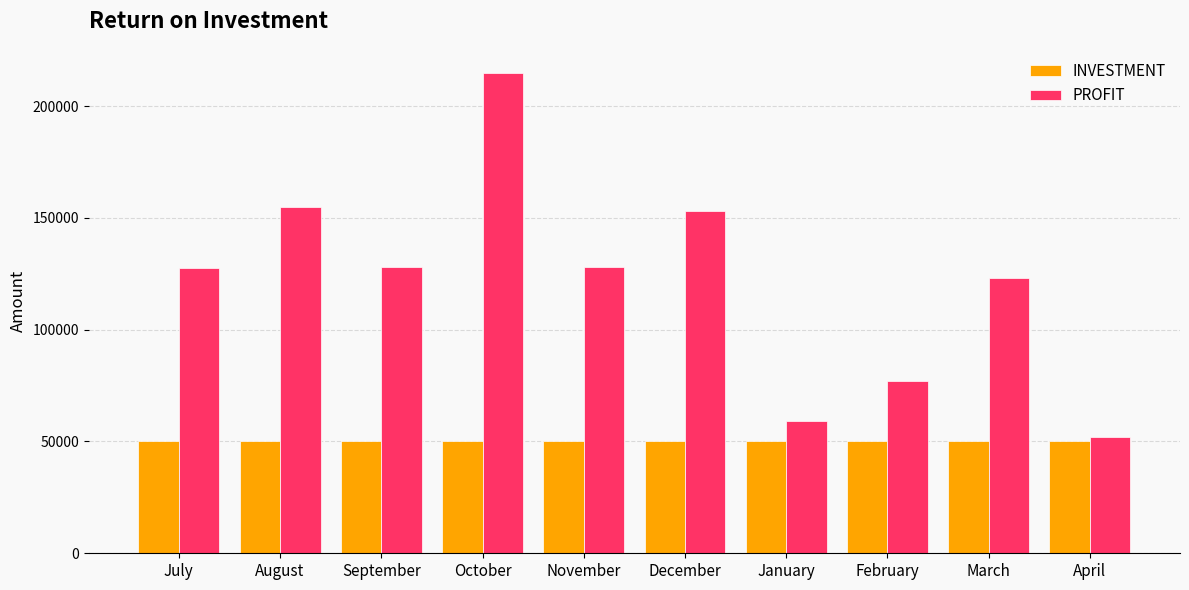

At July, list the series in order from smallest to largest.

INVESTMENT, PROFIT